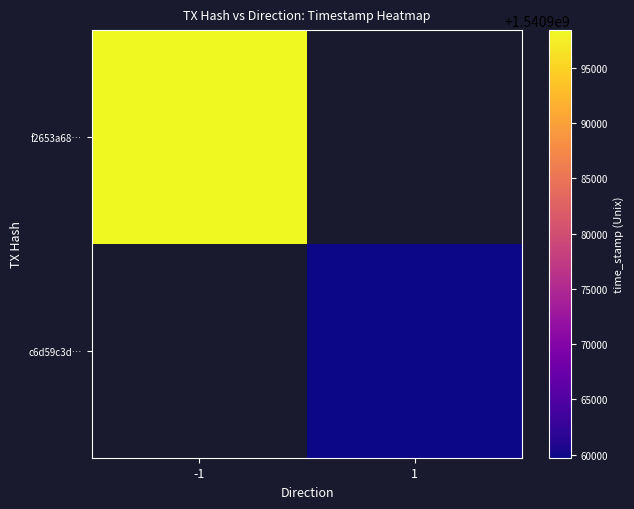

Is the value of f2653a68… at 1 greater than the value of c6d59c3d… at -1?

No